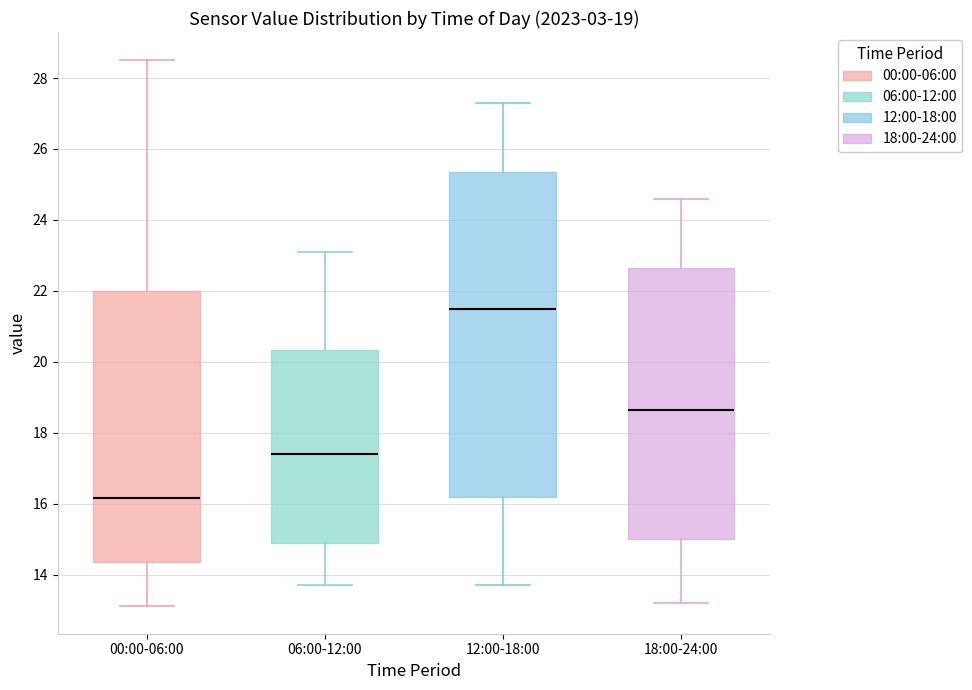

Which box is the tallest, from its lower edge to its upper edge?

12:00-18:00